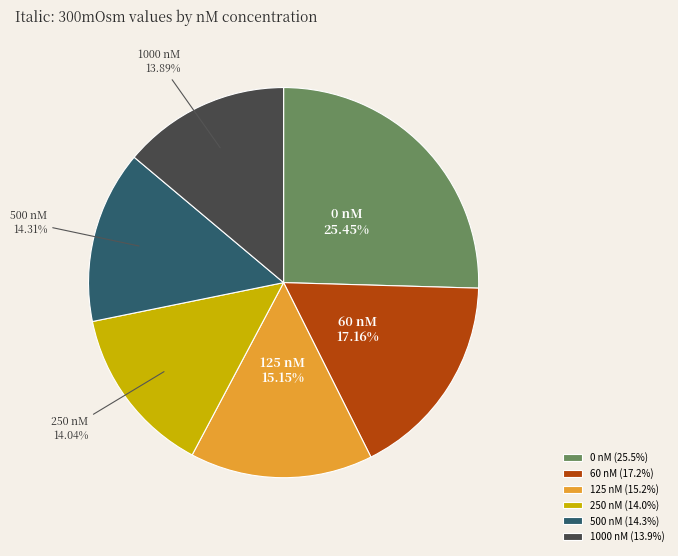

What percentage is the 1000 nM slice, to the nearest percent?

14%